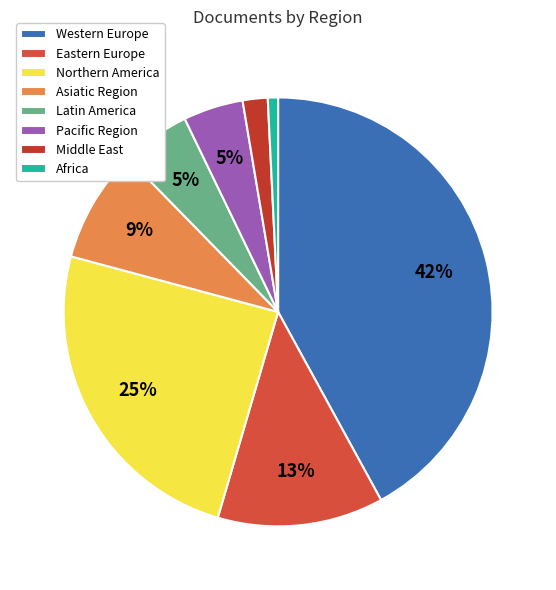

Is there a majority slice in this chart?

No